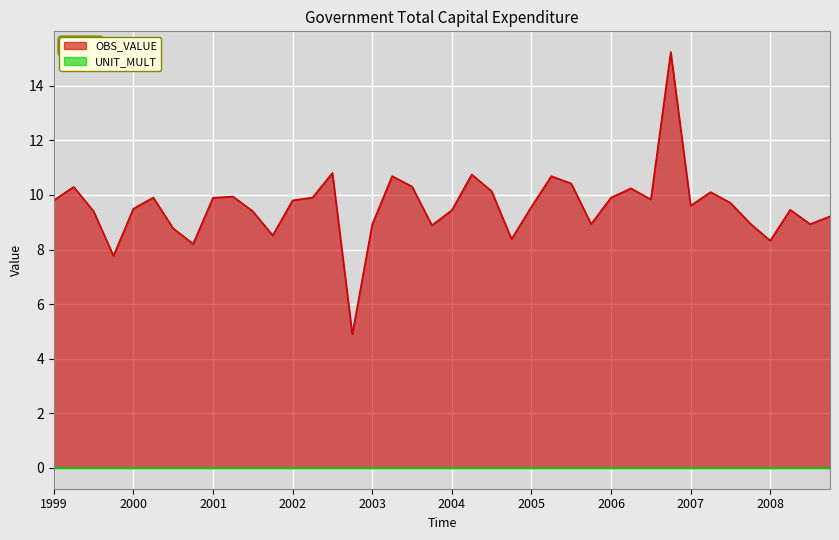

How many interior local valleys (lower than both neighbors) does the data have?

11